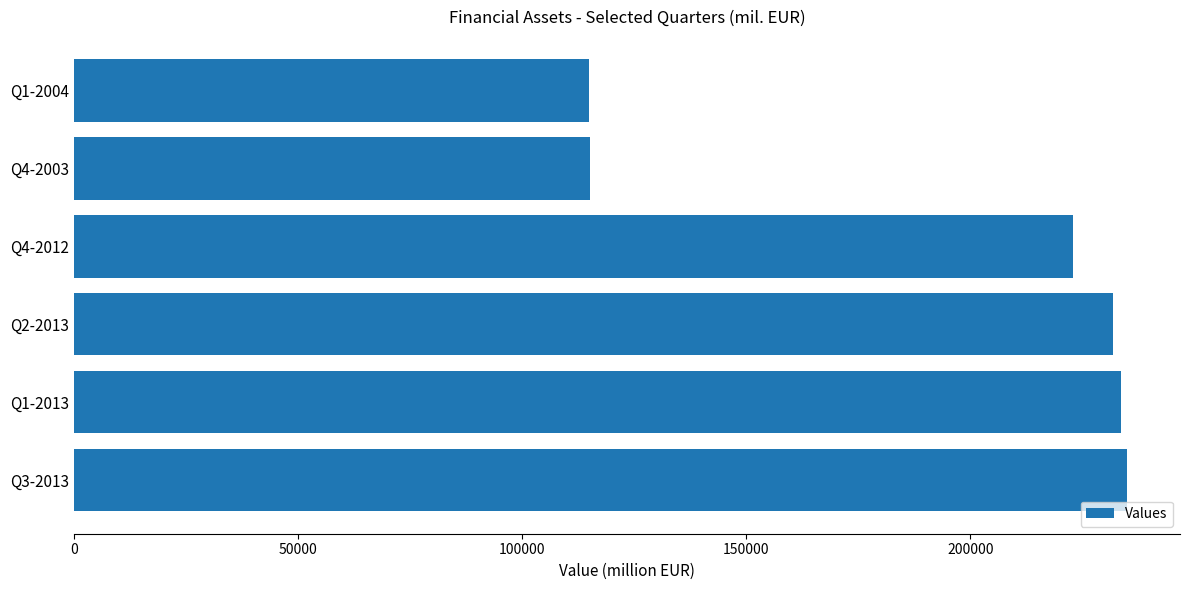

What is the difference between the maximum and second lowest values?

119857.8